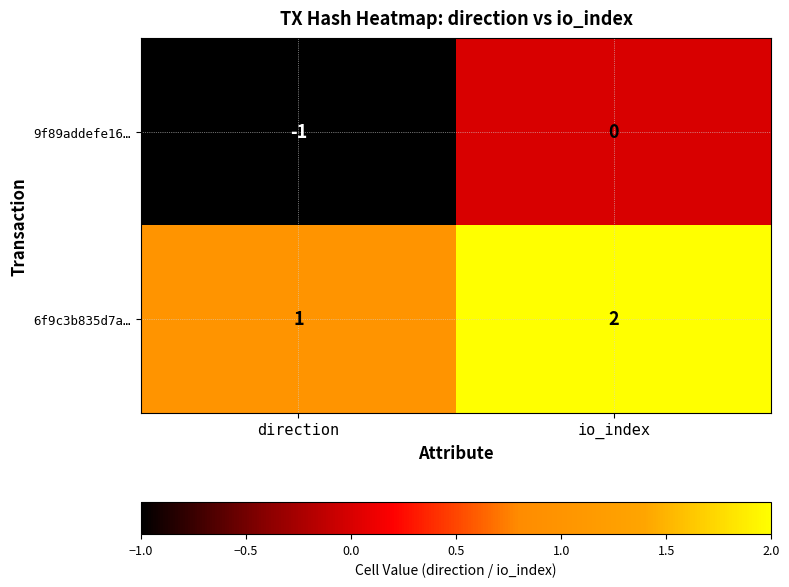

What is the sum of the 6f9c3b835d7a… values at io_index and direction?

3